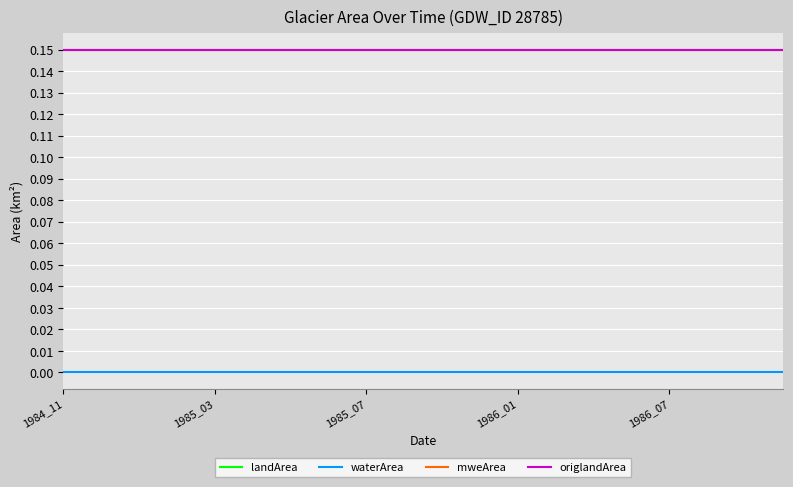

Is this an area chart (filled region under the line)?

No